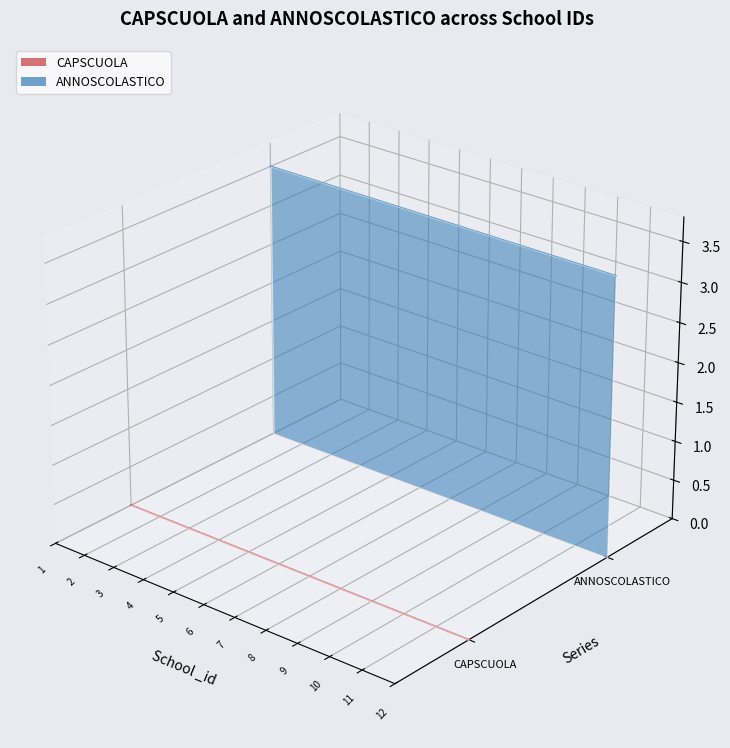

How many lines are shown in the chart?

2